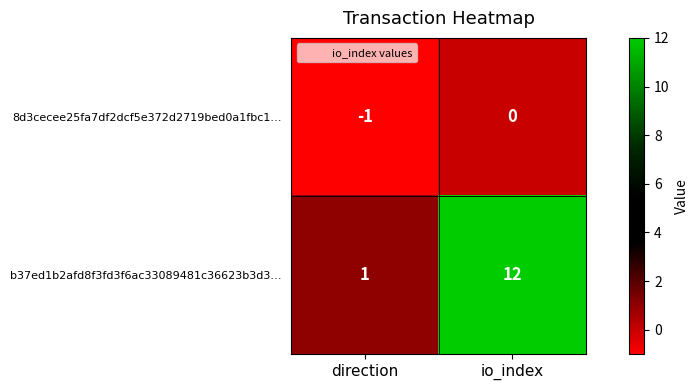

Is it true that 8d3cecee25fa7df2dcf5e372d2719bed0a1fbc1… equals 0 at io_index?

True